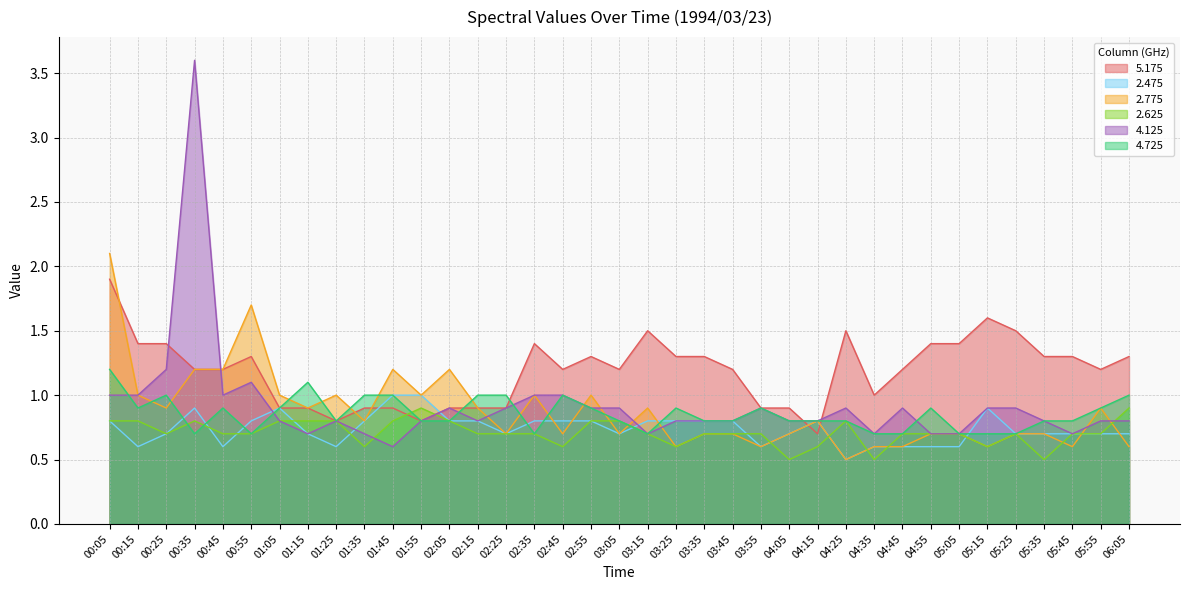

Reading left to right, extract all data points from this chart.

5.175: 00:05=1.9	00:15=1.4	00:25=1.4	00:35=1.2	00:45=1.2	00:55=1.3	01:05=0.9	01:15=0.9	01:25=0.8	01:35=0.9	01:45=0.9	01:55=0.8	02:05=0.9	02:15=0.9	02:25=0.9	02:35=1.4	02:45=1.2	02:55=1.3	03:05=1.2	03:15=1.5	03:25=1.3	03:35=1.3	03:45=1.2	03:55=0.9	04:05=0.9	04:15=0.7	04:25=1.5	04:35=1.0	04:45=1.2	04:55=1.4	05:05=1.4	05:15=1.6	05:25=1.5	05:35=1.3	05:45=1.3	05:55=1.2	06:05=1.3
2.475: 00:05=0.8	00:15=0.6	00:25=0.7	00:35=0.9	00:45=0.6	00:55=0.8	01:05=0.9	01:15=0.7	01:25=0.6	01:35=0.8	01:45=1.0	01:55=1.0	02:05=0.8	02:15=0.8	02:25=0.7	02:35=0.8	02:45=0.8	02:55=0.8	03:05=0.7	03:15=0.8	03:25=0.8	03:35=0.8	03:45=0.8	03:55=0.6	04:05=0.7	04:15=0.8	04:25=0.5	04:35=0.6	04:45=0.6	04:55=0.6	05:05=0.6	05:15=0.9	05:25=0.7	05:35=0.7	05:45=0.7	05:55=0.7	06:05=0.7
2.775: 00:05=2.1	00:15=1.0	00:25=0.9	00:35=1.2	00:45=1.2	00:55=1.7	01:05=1.0	01:15=0.9	01:25=1.0	01:35=0.8	01:45=1.2	01:55=1.0	02:05=1.2	02:15=0.9	02:25=0.7	02:35=1.0	02:45=0.7	02:55=1.0	03:05=0.7	03:15=0.9	03:25=0.6	03:35=0.7	03:45=0.7	03:55=0.6	04:05=0.7	04:15=0.8	04:25=0.5	04:35=0.6	04:45=0.6	04:55=0.7	05:05=0.7	05:15=0.6	05:25=0.7	05:35=0.7	05:45=0.6	05:55=0.9	06:05=0.6
2.625: 00:05=0.8	00:15=0.8	00:25=0.7	00:35=0.8	00:45=0.7	00:55=0.7	01:05=0.8	01:15=0.8	01:25=0.8	01:35=0.6	01:45=0.8	01:55=0.9	02:05=0.8	02:15=0.7	02:25=0.7	02:35=0.7	02:45=0.6	02:55=0.8	03:05=0.8	03:15=0.7	03:25=0.6	03:35=0.7	03:45=0.7	03:55=0.7	04:05=0.5	04:15=0.6	04:25=0.8	04:35=0.5	04:45=0.7	04:55=0.7	05:05=0.7	05:15=0.6	05:25=0.7	05:35=0.5	05:45=0.7	05:55=0.7	06:05=0.9
4.125: 00:05=1.0	00:15=1.0	00:25=1.2	00:35=3.6	00:45=1.0	00:55=1.1	01:05=0.8	01:15=0.7	01:25=0.8	01:35=0.7	01:45=0.6	01:55=0.8	02:05=0.9	02:15=0.8	02:25=0.9	02:35=1.0	02:45=1.0	02:55=0.9	03:05=0.9	03:15=0.7	03:25=0.8	03:35=0.8	03:45=0.8	03:55=0.9	04:05=0.8	04:15=0.8	04:25=0.9	04:35=0.7	04:45=0.9	04:55=0.7	05:05=0.7	05:15=0.9	05:25=0.9	05:35=0.8	05:45=0.7	05:55=0.8	06:05=0.8
4.725: 00:05=1.2	00:15=0.9	00:25=1.0	00:35=0.7	00:45=0.9	00:55=0.7	01:05=0.9	01:15=1.1	01:25=0.8	01:35=1.0	01:45=1.0	01:55=0.8	02:05=0.8	02:15=1.0	02:25=1.0	02:35=0.7	02:45=1.0	02:55=0.9	03:05=0.8	03:15=0.7	03:25=0.9	03:35=0.8	03:45=0.8	03:55=0.9	04:05=0.8	04:15=0.8	04:25=0.8	04:35=0.7	04:45=0.7	04:55=0.9	05:05=0.7	05:15=0.7	05:25=0.7	05:35=0.8	05:45=0.8	05:55=0.9	06:05=1.0